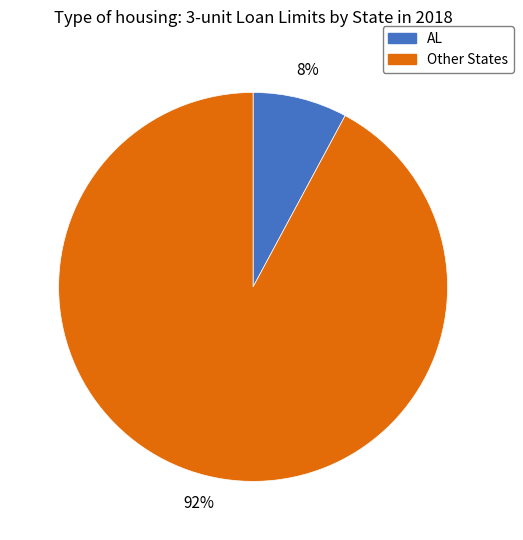

To the nearest percent, what is the average slice percentage?

50%